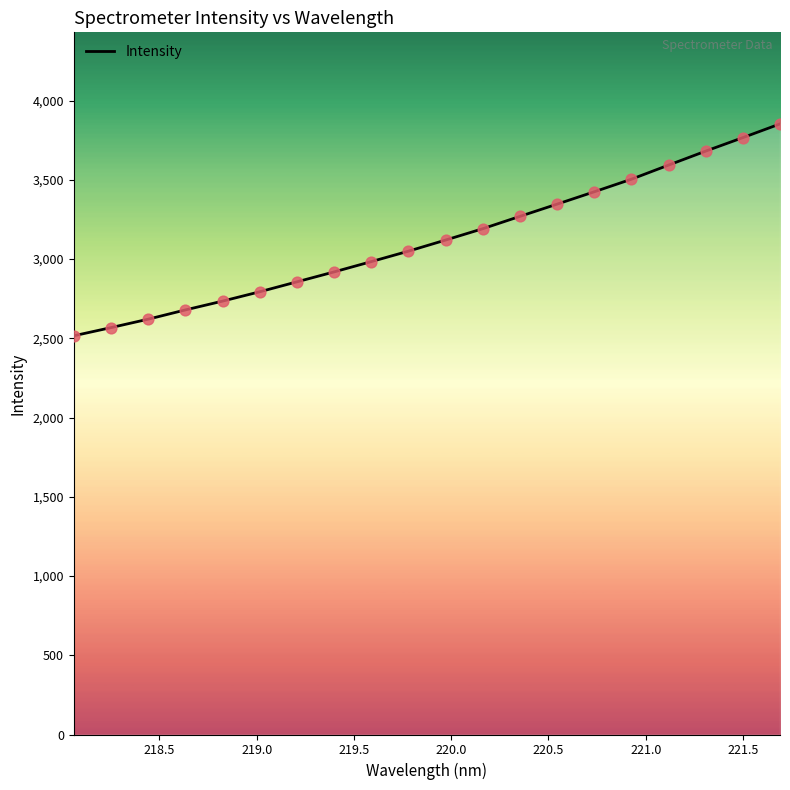

What is the smallest value displayed?

2515.8